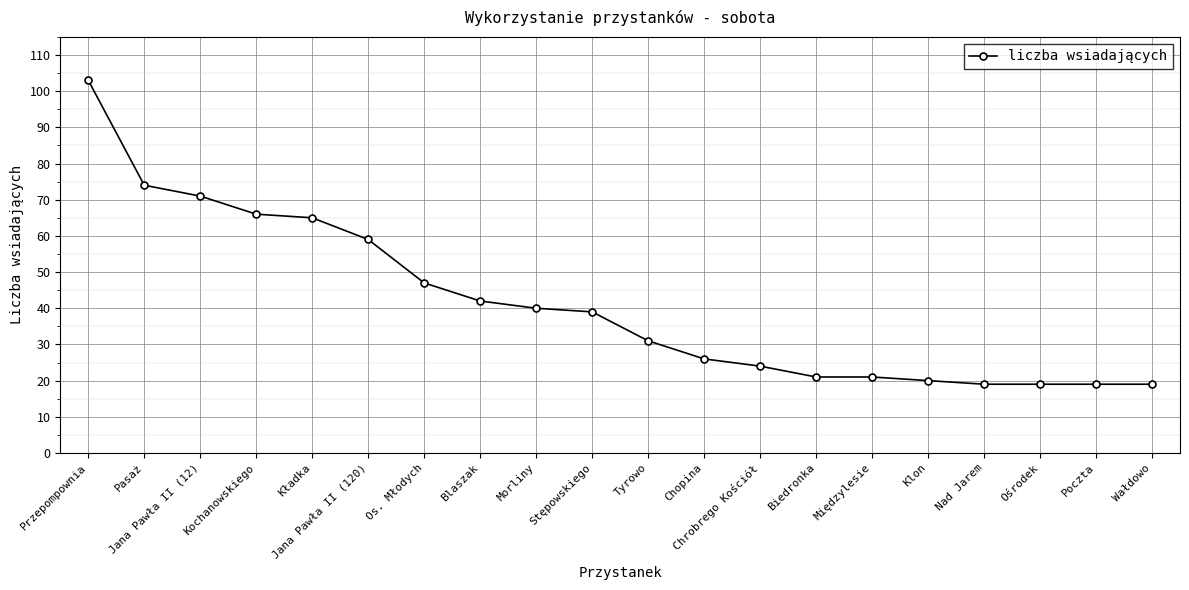

Reading right to left, extract all data points from this chart.

Wałdowo=19	Poczta=19	Ośrodek=19	Nad Jarem=19	Klon=20	Międzylesie=21	Biedronka=21	Chrobrego Kościół=24	Chopina=26	Tyrowo=31	Stępowskiego=39	Morliny=40	Blaszak=42	Os. Młodych=47	Jana Pawła II (120)=59	Kładka=65	Kochanowskiego=66	Jana Pawła II (12)=71	Pasaż=74	Przepompownia=103